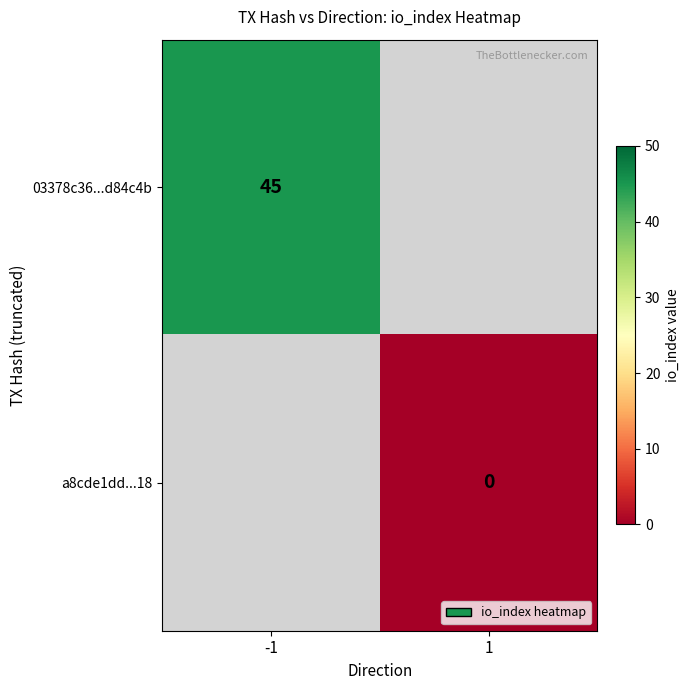

Is the value of a8cde1dd...18 at 1 greater than the value of 03378c36...d84c4b at -1?

No